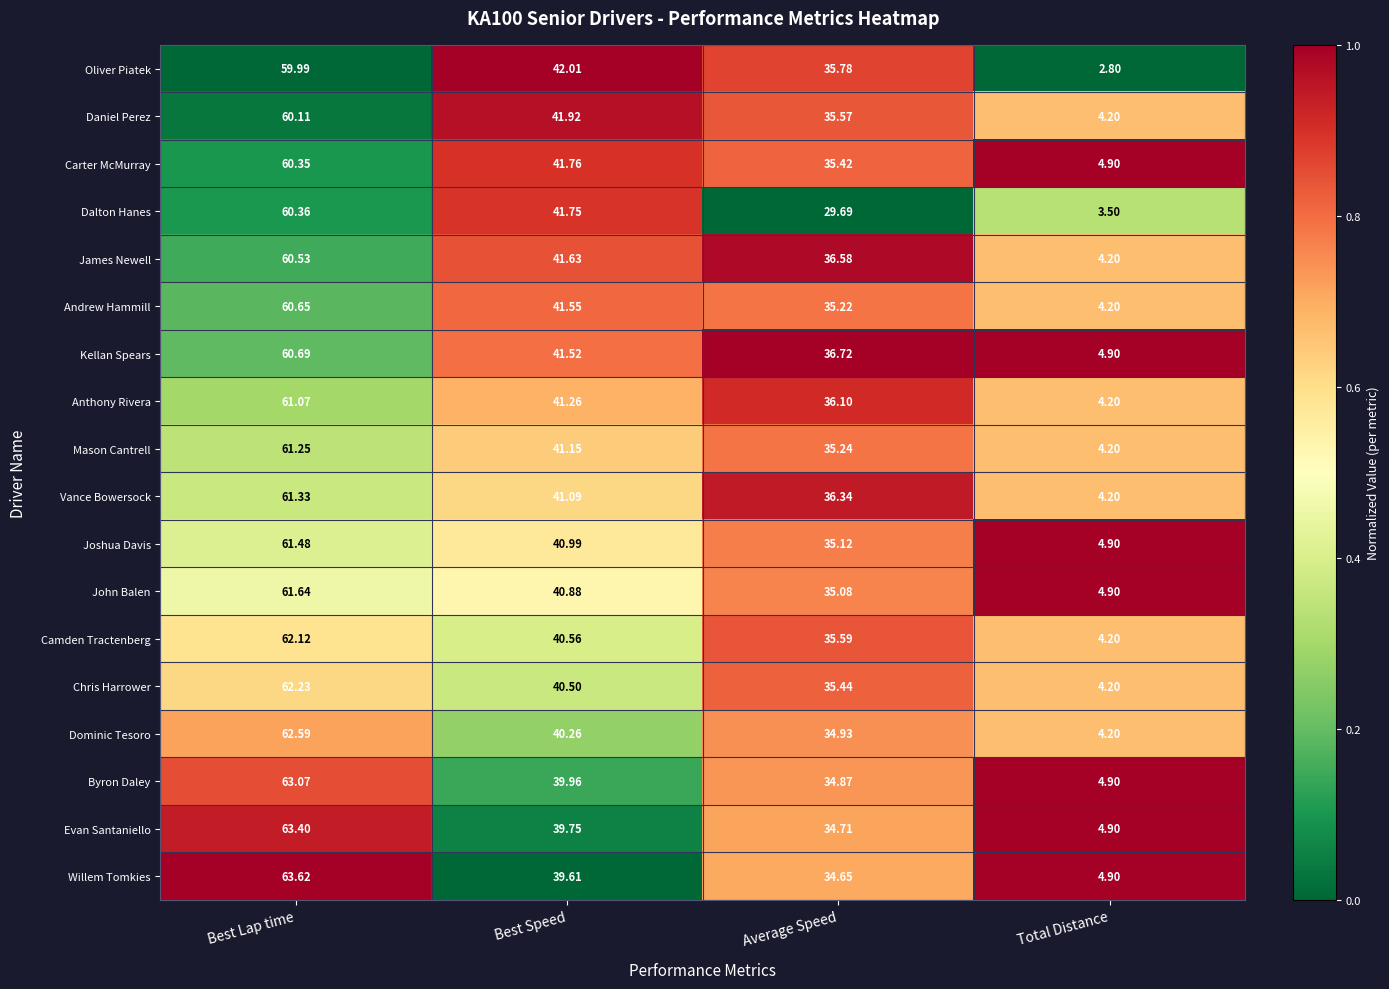

At Best Speed, list the series in order from smallest to largest.

Willem Tomkies, Evan Santaniello, Byron Daley, Dominic Tesoro, Chris Harrower, Camden Tractenberg, John Balen, Joshua Davis, Vance Bowersock, Mason Cantrell, Anthony Rivera, Kellan Spears, Andrew Hammill, James Newell, Dalton Hanes, Carter McMurray, Daniel Perez, Oliver Piatek